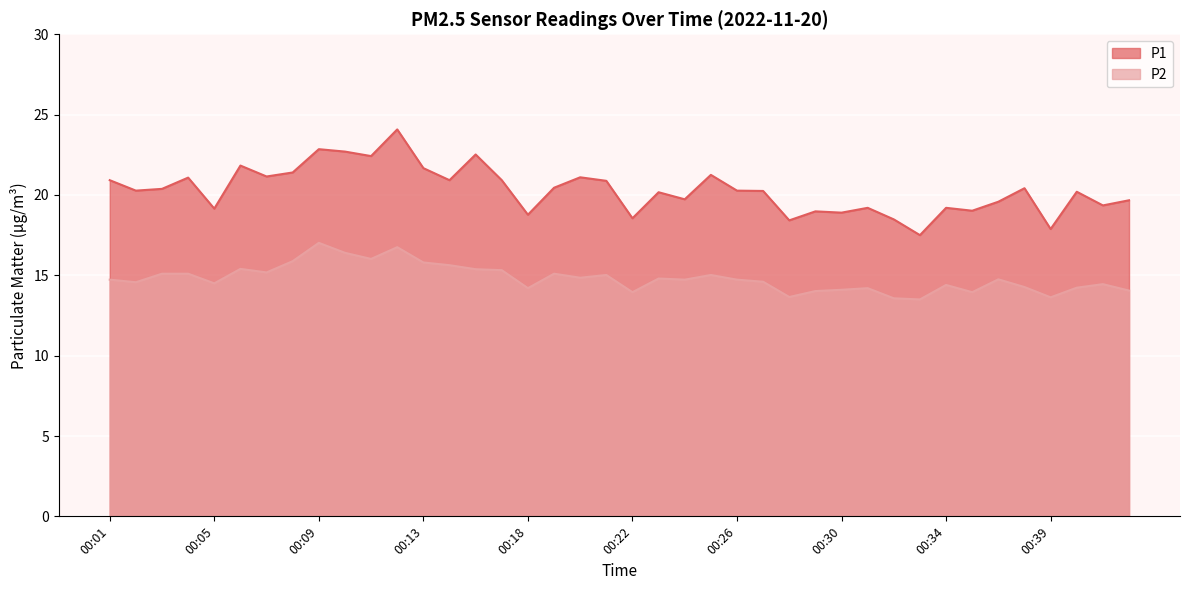

How many values in the P2 series are below 14?

6